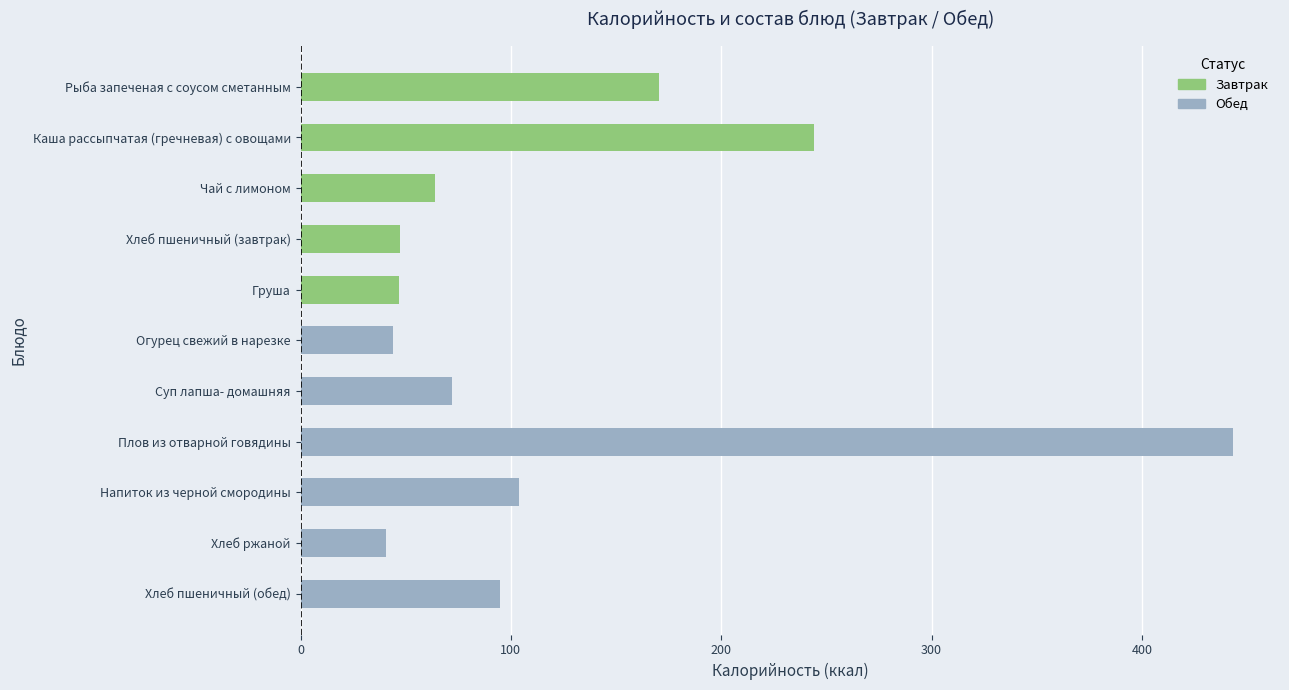

How many bars are there in total?

11